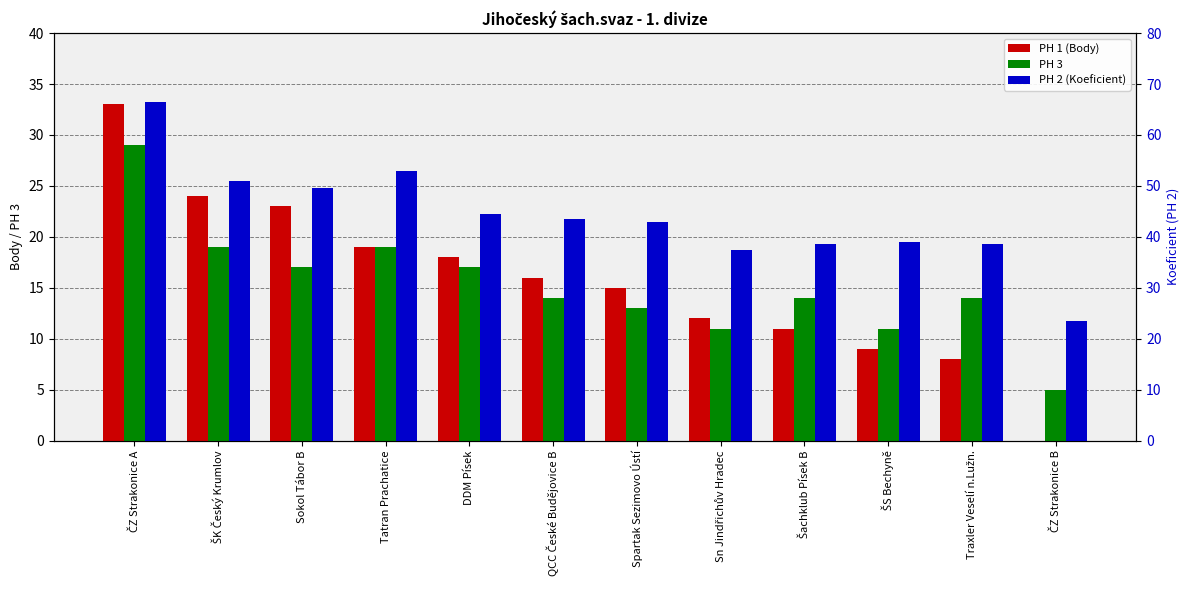

Rank the categories by PH 1 (Body) value from highest to lowest.

ČZ Strakonice A, ŠK Český Krumlov, Sokol Tábor B, Tatran Prachatice, DDM Písek, QCC České Budějovice B, Spartak Sezimovo Ústí, Sn Jindřichův Hradec, Šachklub Písek B, ŠS Bechyně, Traxler Veselí n.Lužn., ČZ Strakonice B